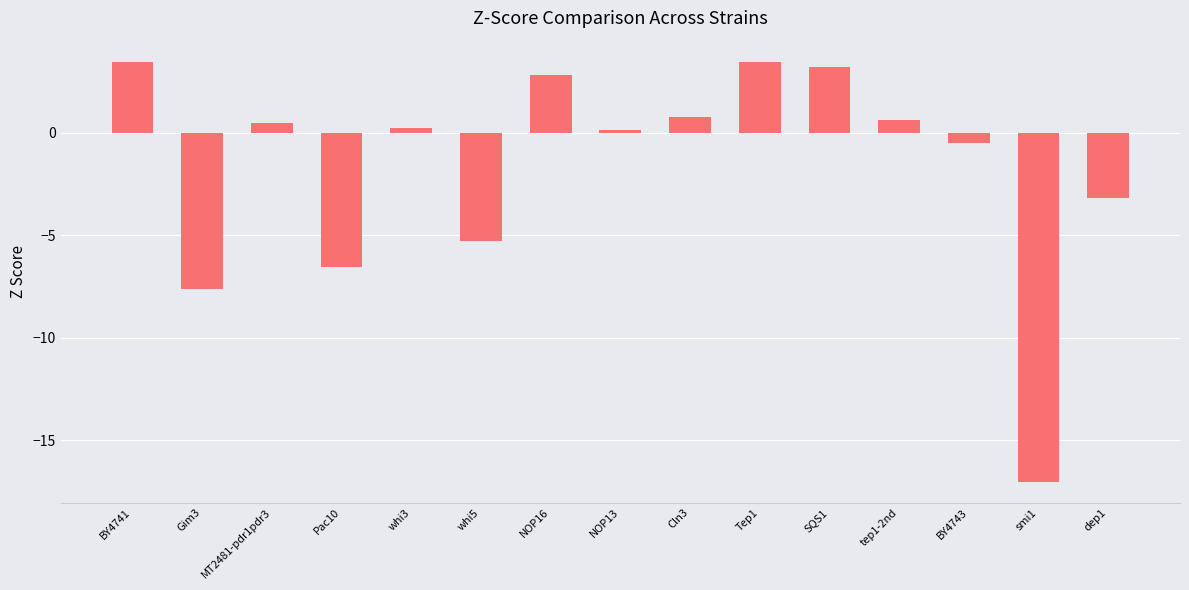

The value at SQS1 is 3.2. True or false?

True